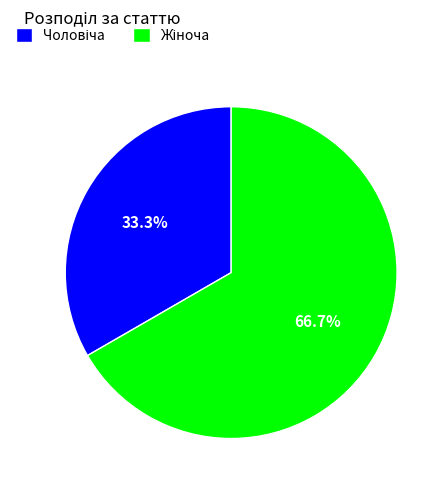

To the nearest percent, what is the average slice percentage?

50%